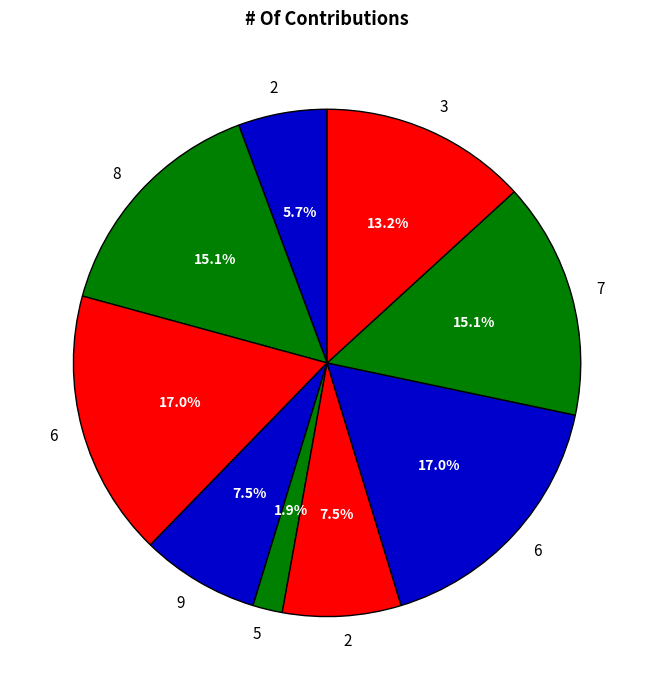

Does any single category account for the majority?

No